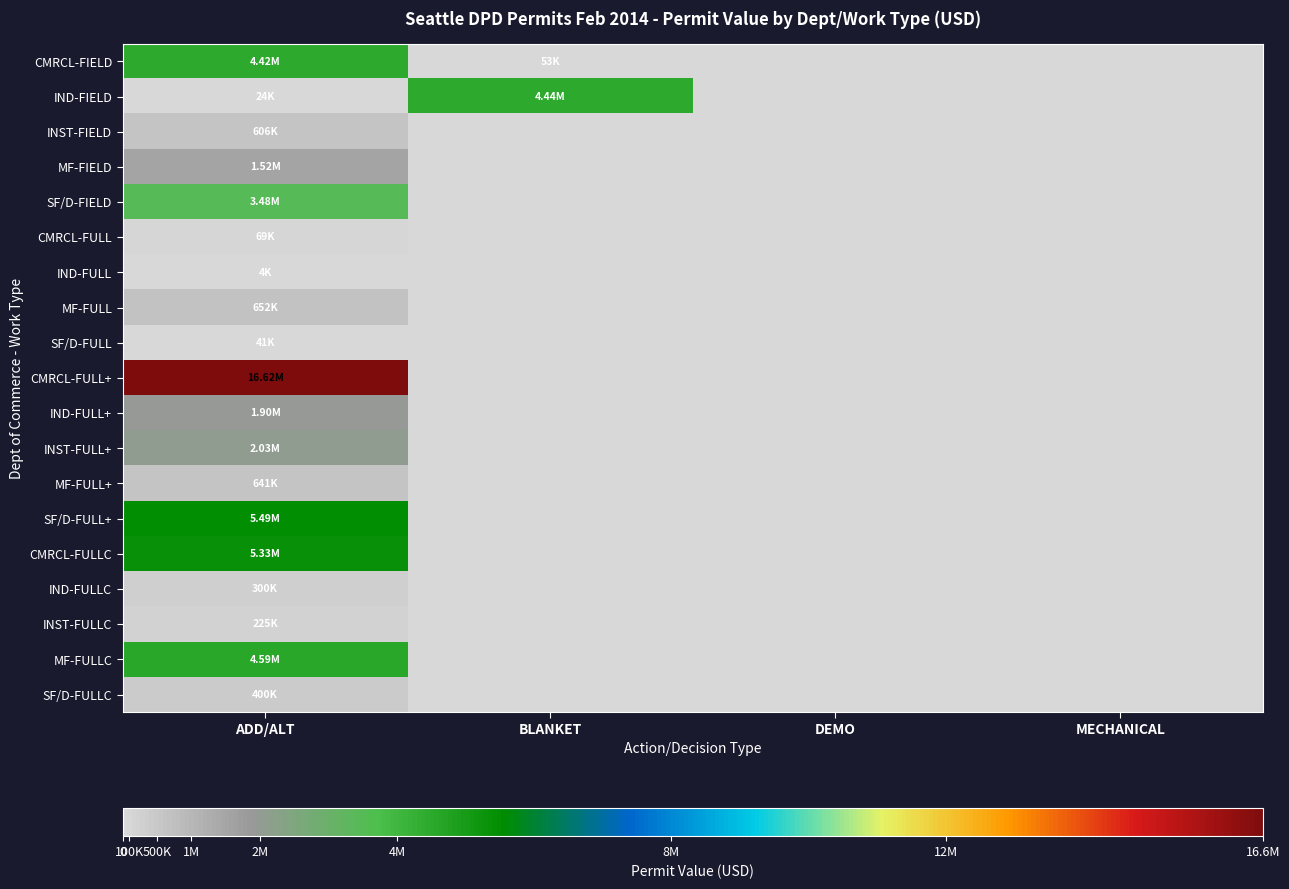

Count the number of categories in the chart.

4